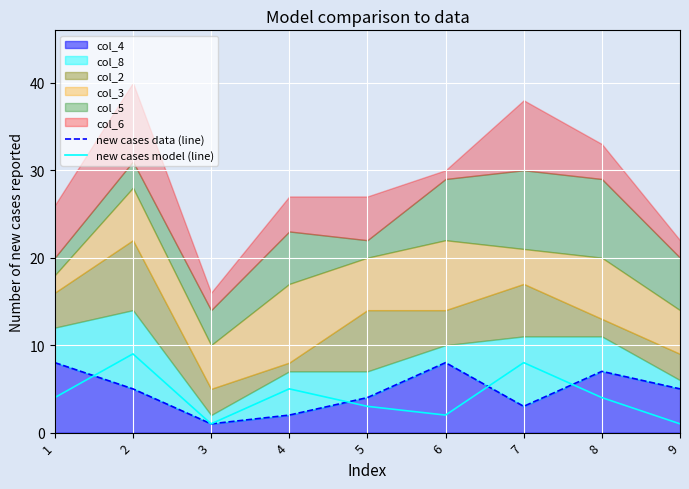

What is the spread (max minus min) of values at 6?

6